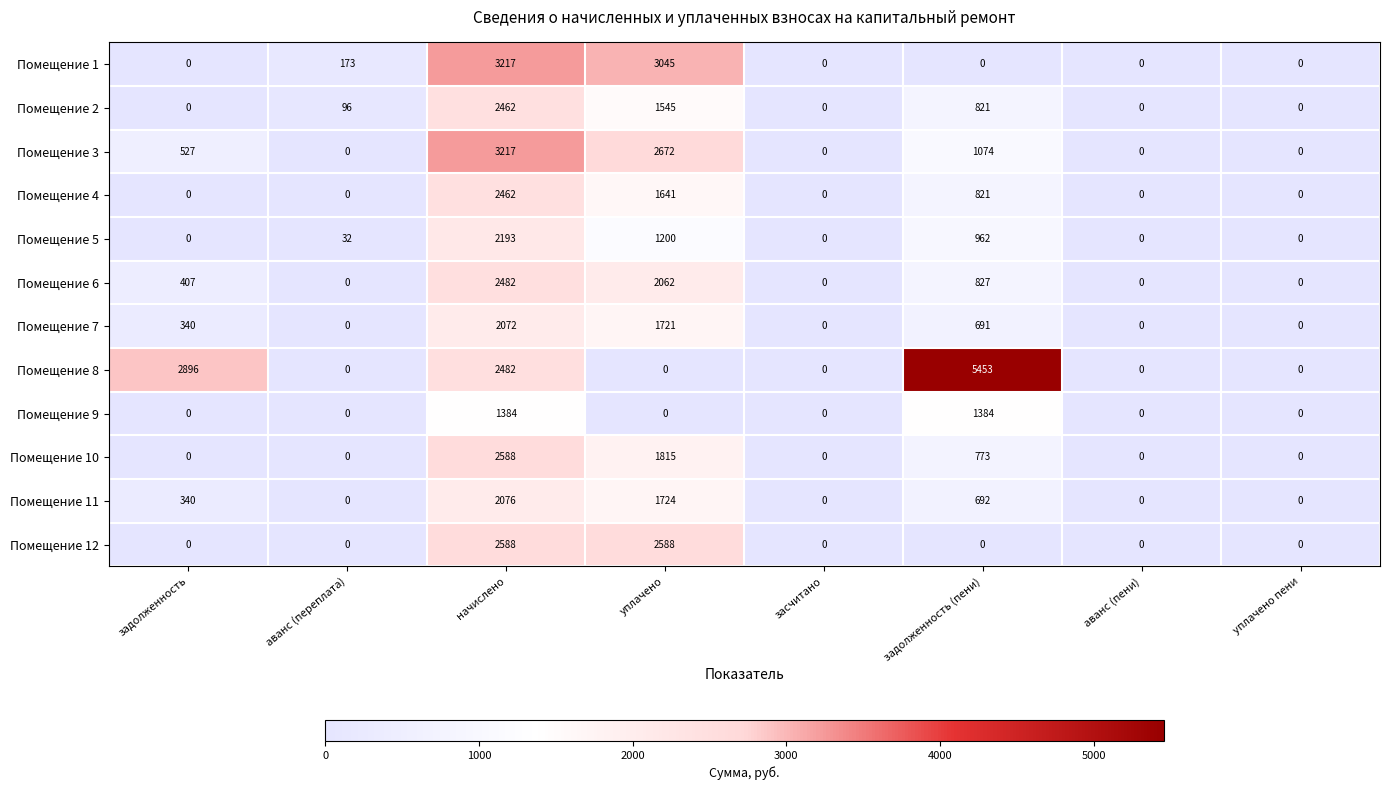

Which category has the highest value in the Помещение 3 series?

начислено